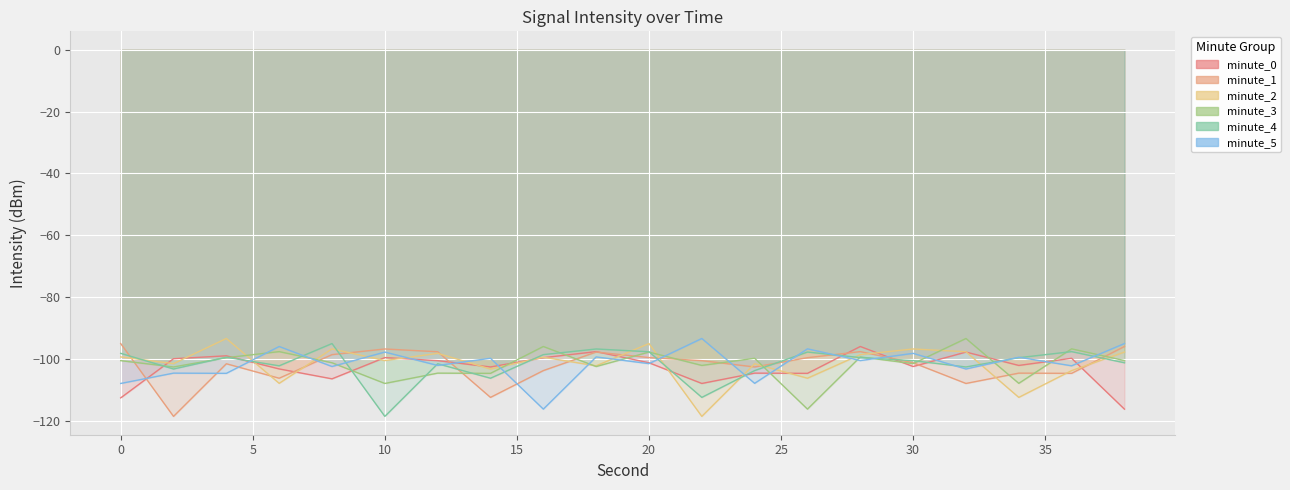

What is the approximate value of minute_2 at 8?

-96.7